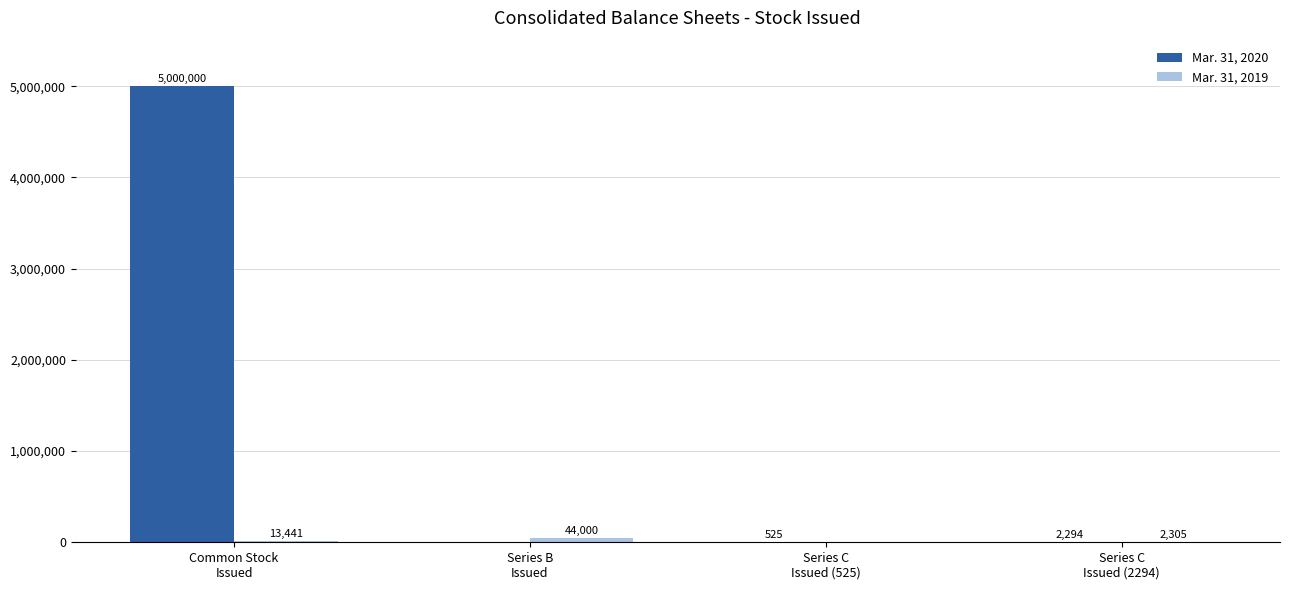

Which series changed the most between Common Stock
Issued and Series B
Issued?

Mar. 31, 2020